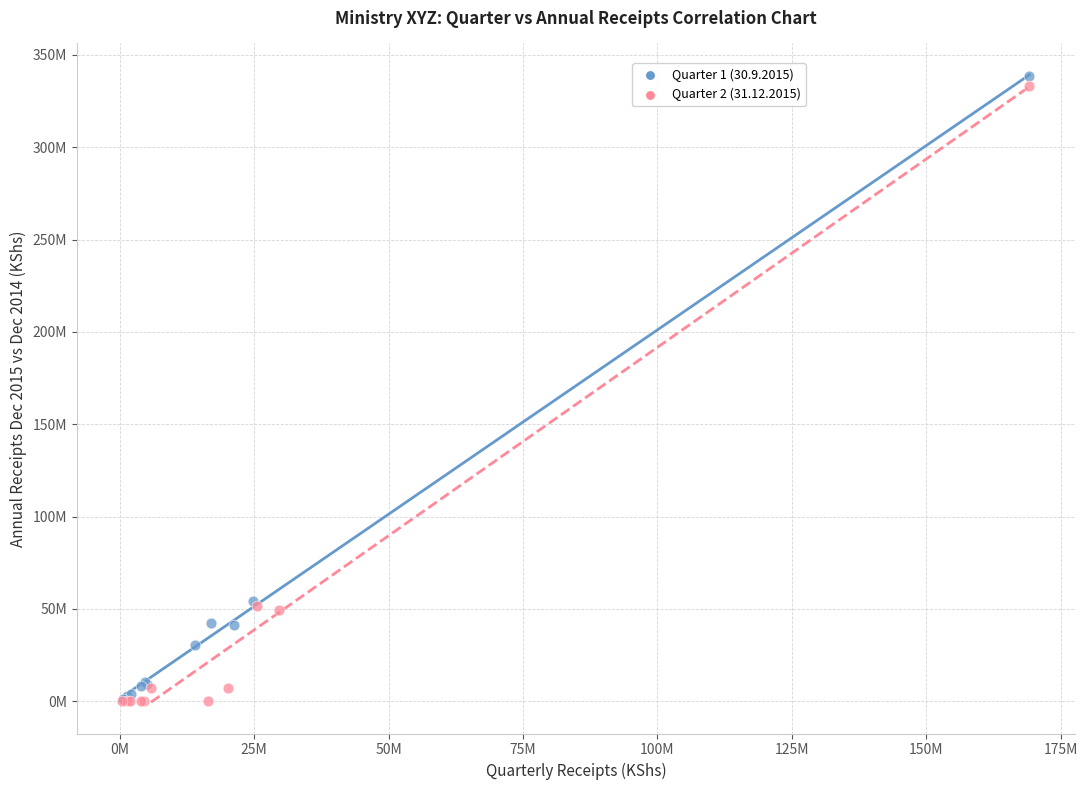

Which series has the widest spread of Y values?

Quarter 1 (30.9.2015)